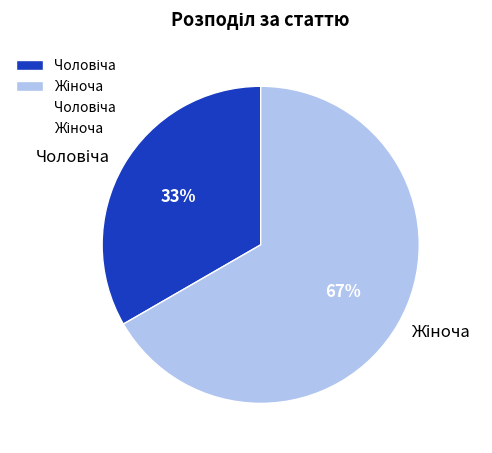

How many slices are in this pie chart?

2